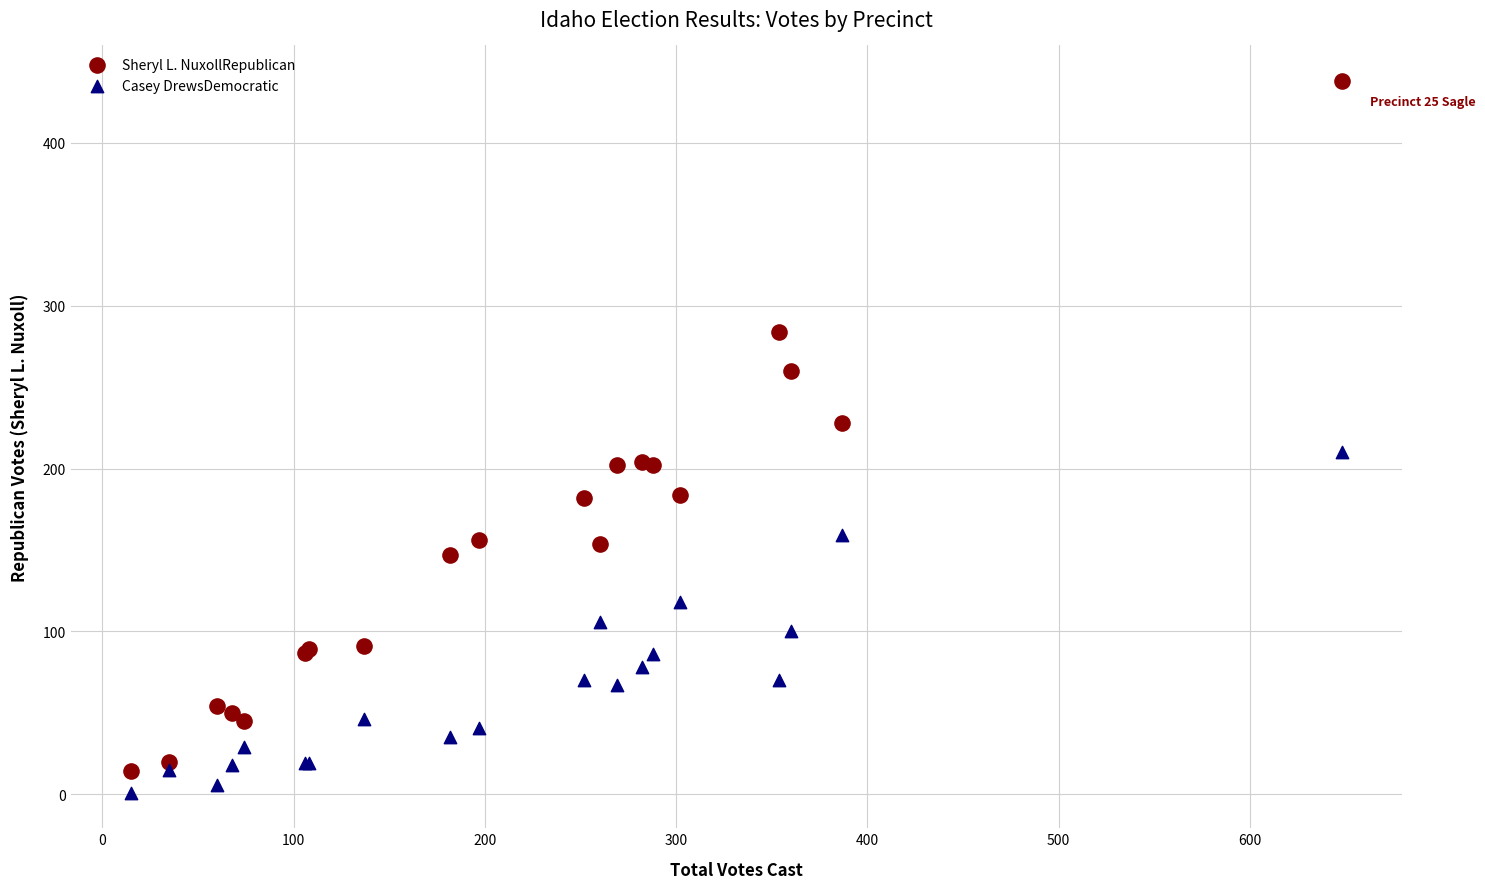

What is the X range (max minus min) for the scatter plot?

633